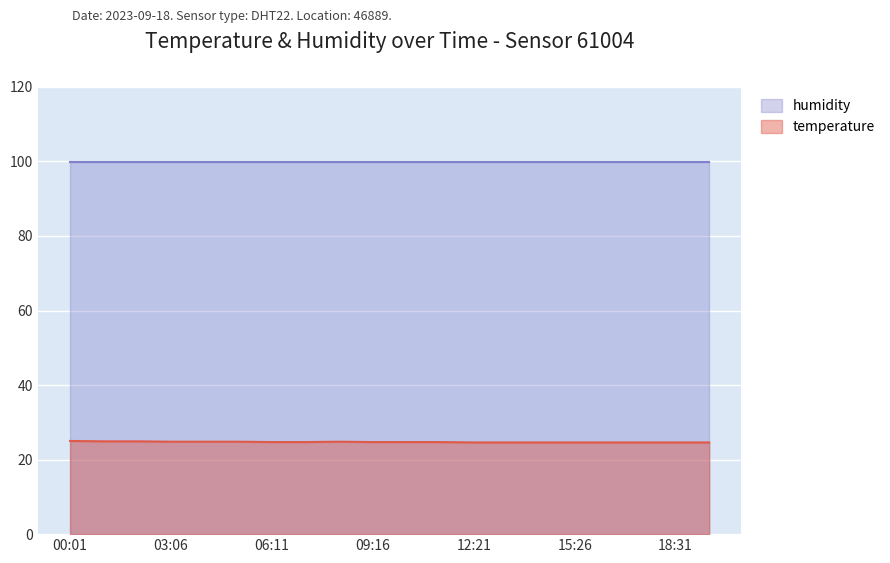

True or false: the data shows 24.7 at 06:11.

True